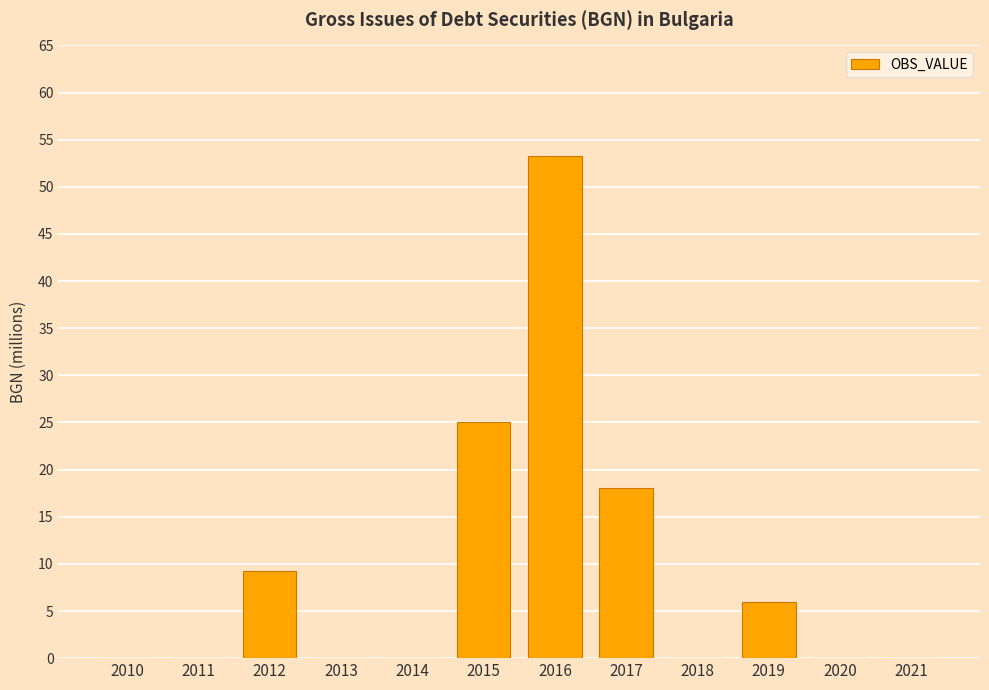

What is the sum of all values?

111.5